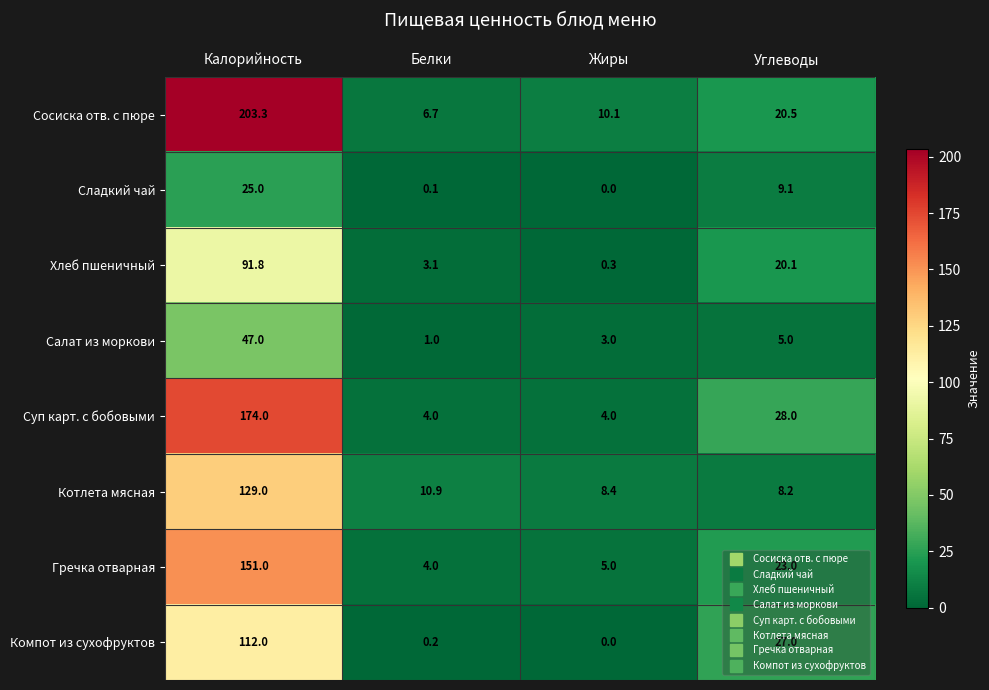

Which series has the widest spread of values?

Сосиска отв. с пюре